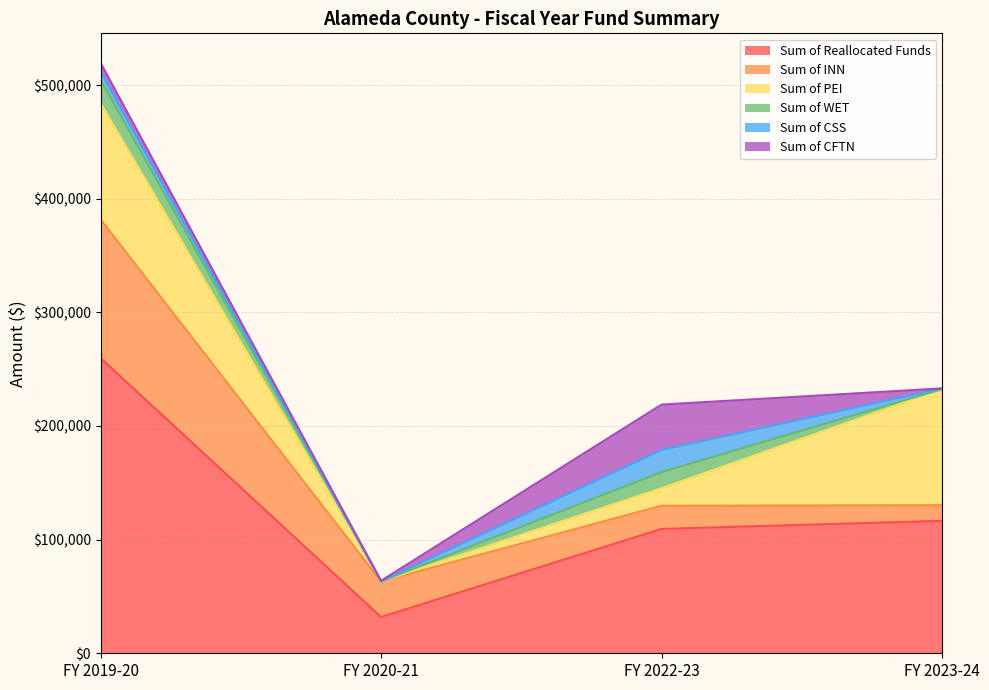

How many data points in Sum of PEI are less than 102130?

2